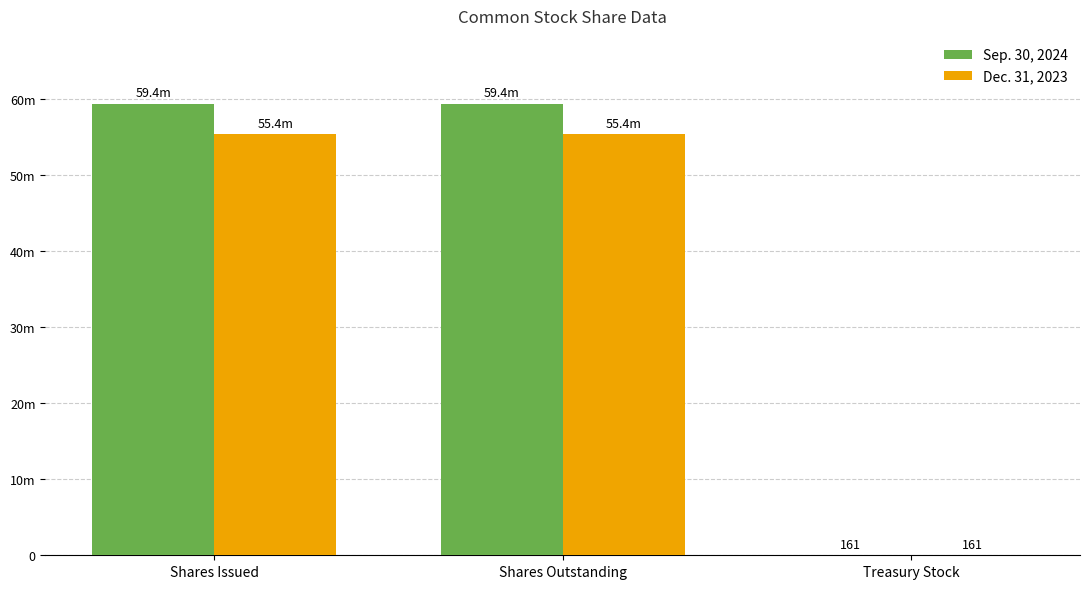

The Dec. 31, 2023 series shows 74977700 at Shares Outstanding. True or false?

False